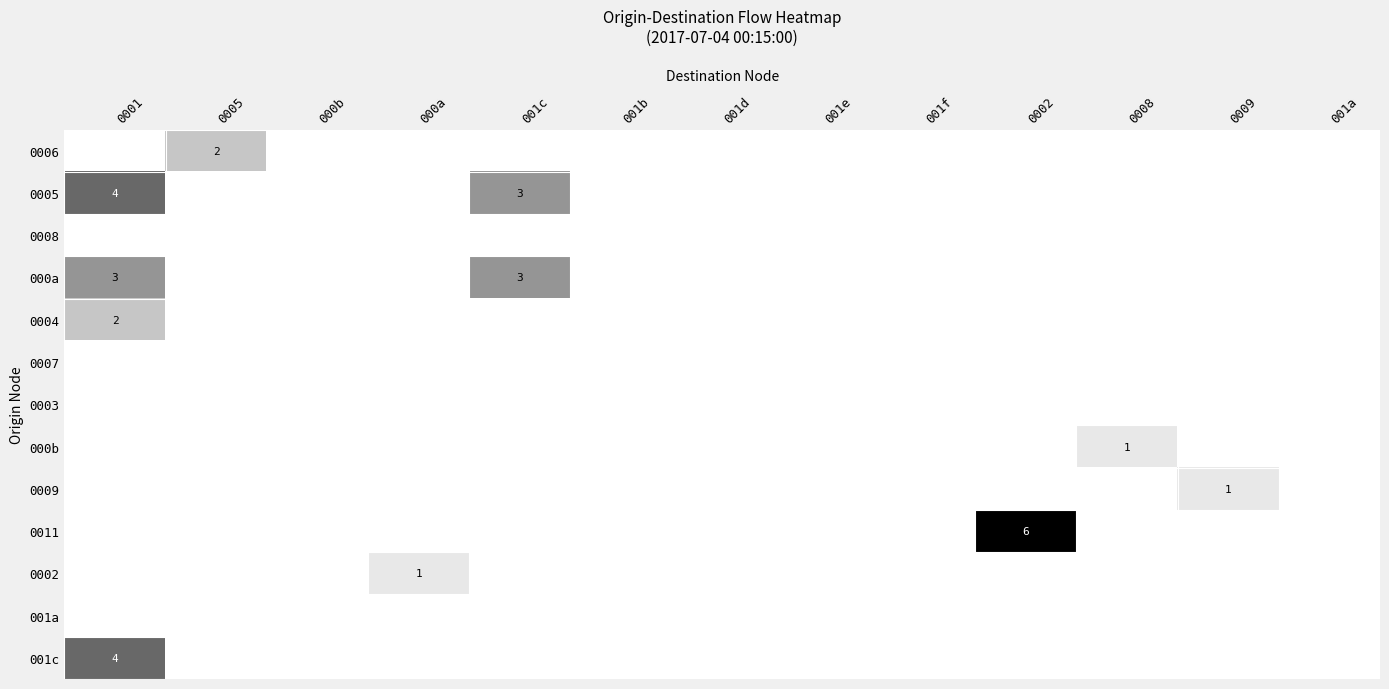

Which label corresponds to the smallest value in the chart?

0001